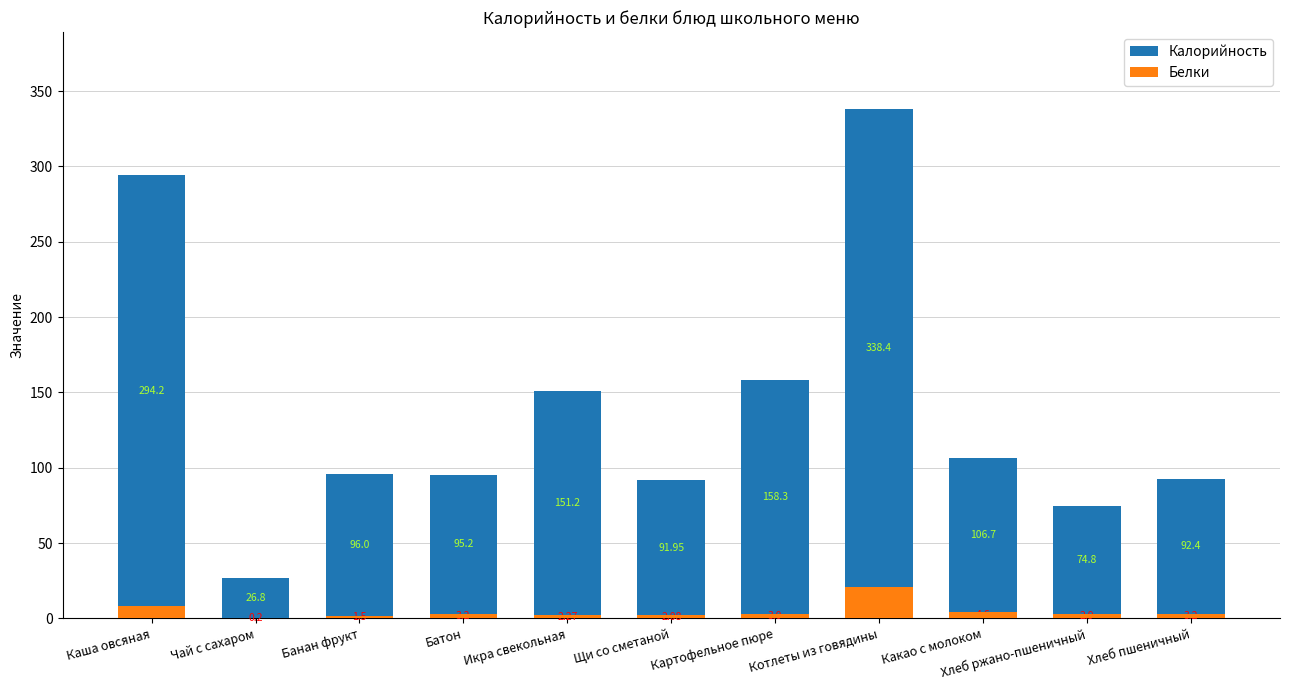

At which label is Белки closest to 10?

Каша овсяная